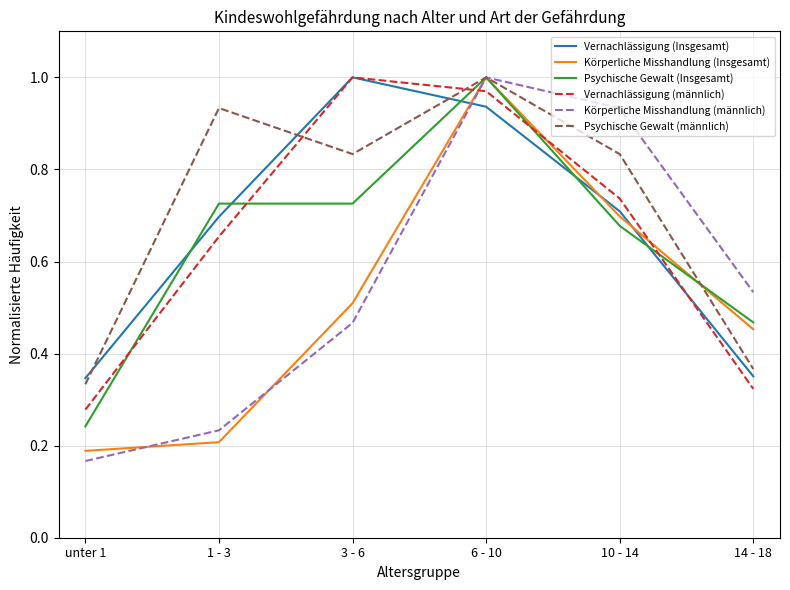

What are all the series names shown in the legend?

Vernachlässigung (Insgesamt), Körperliche Misshandlung (Insgesamt), Psychische Gewalt (Insgesamt), Vernachlässigung (männlich), Körperliche Misshandlung (männlich), Psychische Gewalt (männlich)